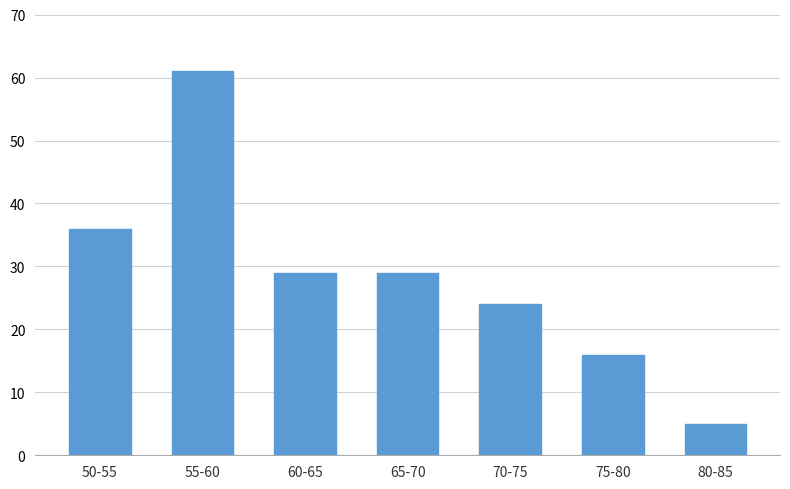

Reading left to right, what are all the values shown in this chart?

36	61	29	29	24	16	5